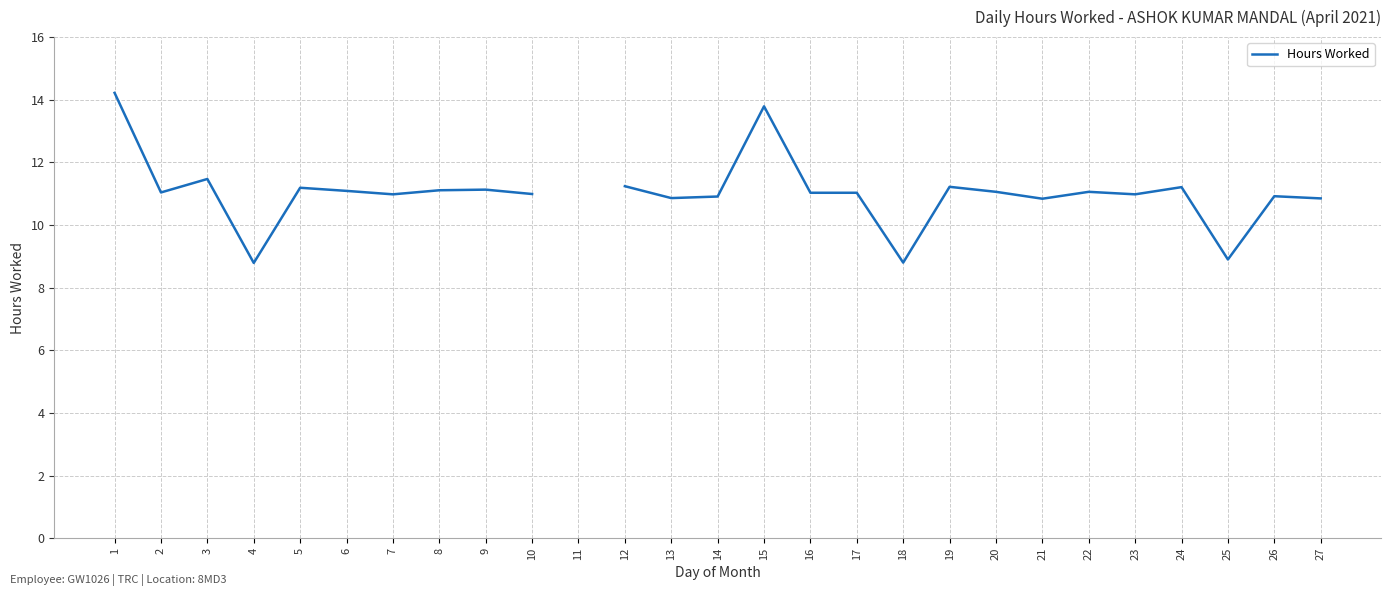

Which category has the highest value across all series?

1